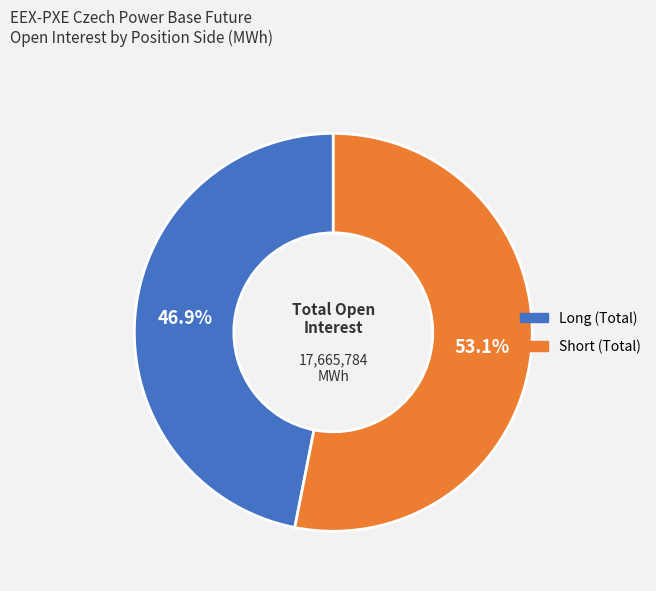

What is the ratio of the value at Long (Total) to the value at Short (Total)?

0.9